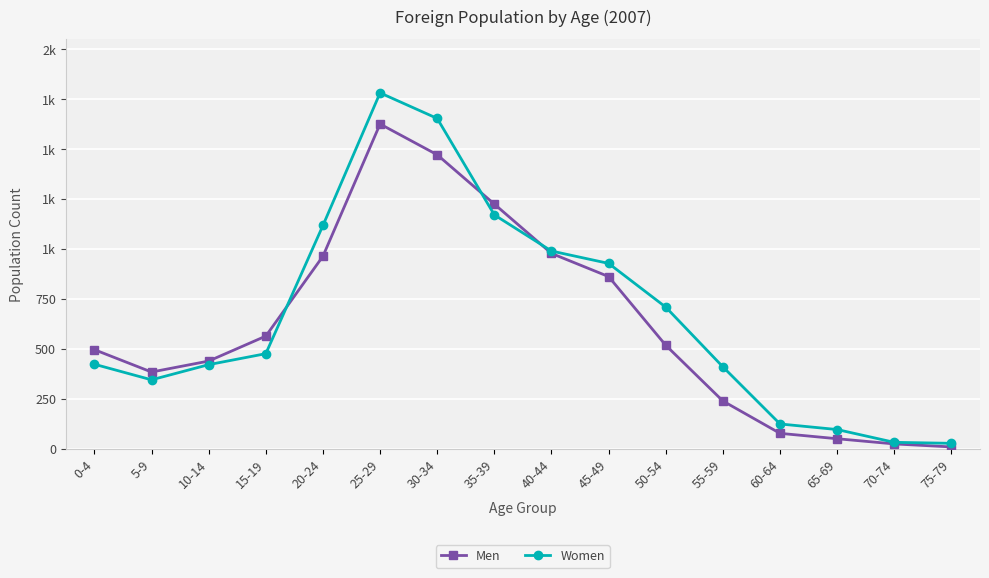

Count the number of categories in the chart.

16